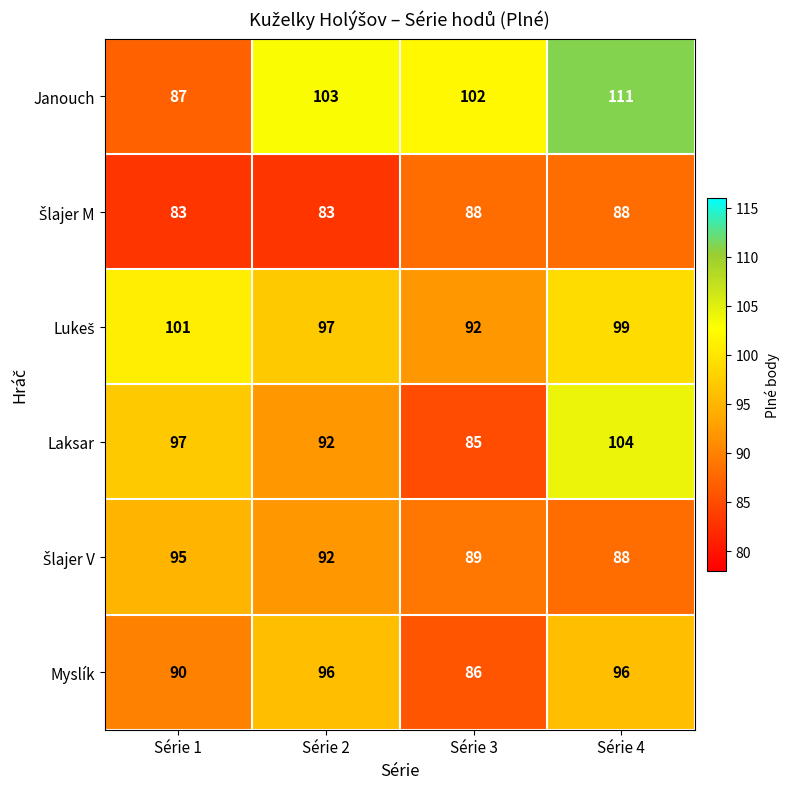

How many Laksar values are between 92 and 104?

3